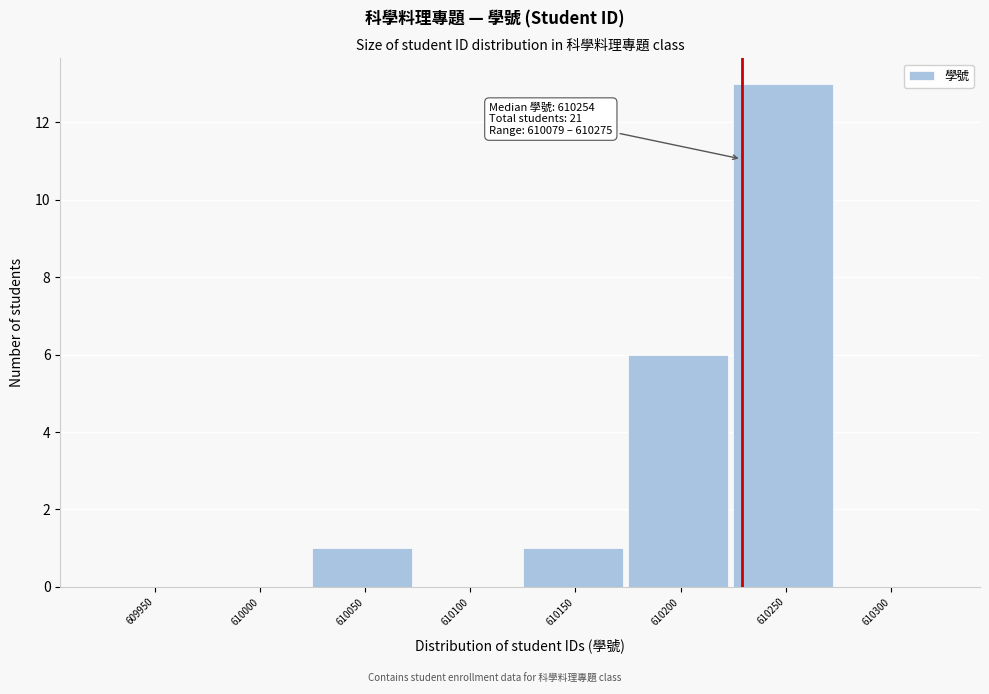

Reading left to right, extract all data points from this chart.

609950=0	610000=0	610050=1	610100=0	610150=1	610200=6	610250=13	610300=0